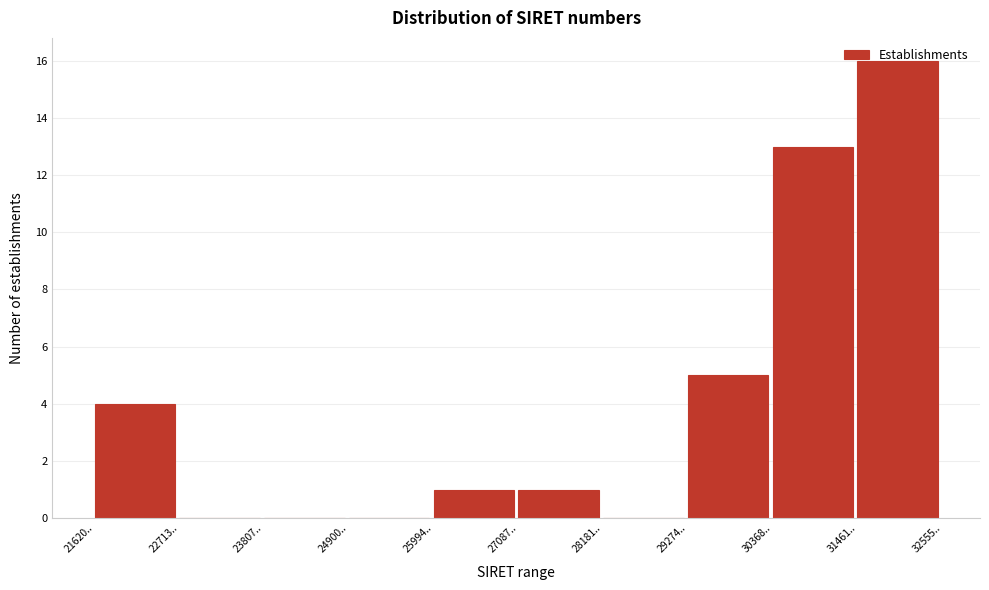

At which category does the chart reach its peak across all series?

31461..